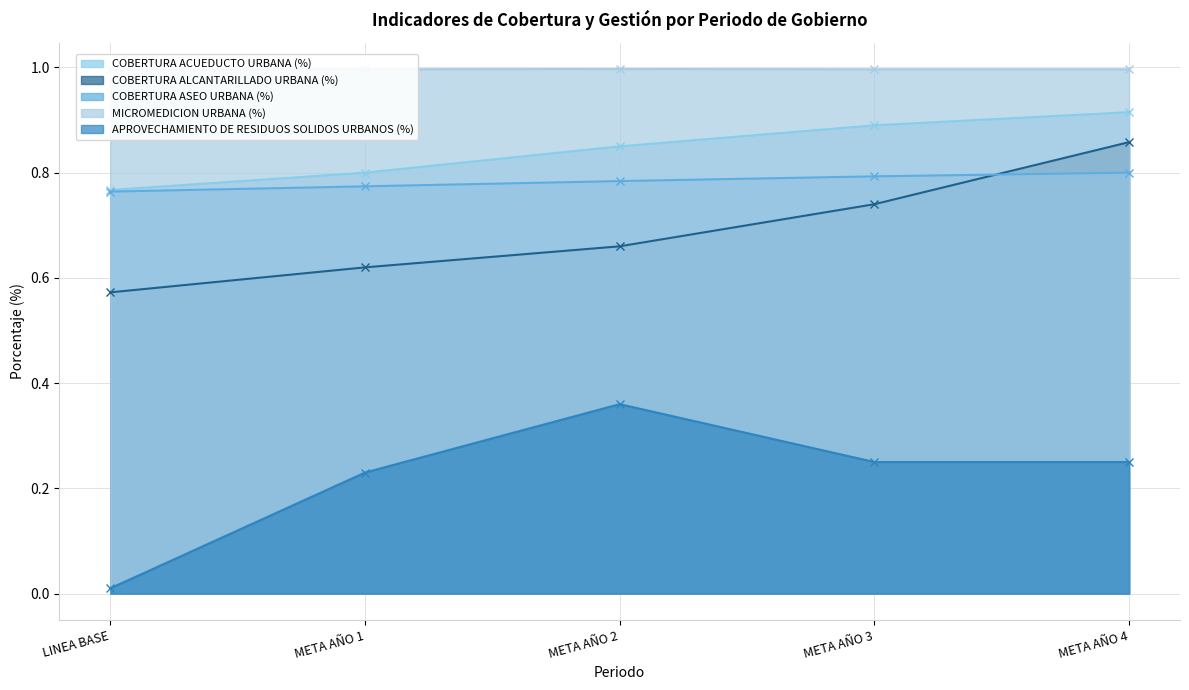

What are all the series names shown in the legend?

COBERTURA ACUEDUCTO URBANA (%), COBERTURA ALCANTARILLADO URBANA (%), COBERTURA ASEO URBANA (%), MICROMEDICION URBANA (%), APROVECHAMIENTO DE RESIDUOS SOLIDOS URBANOS (%)